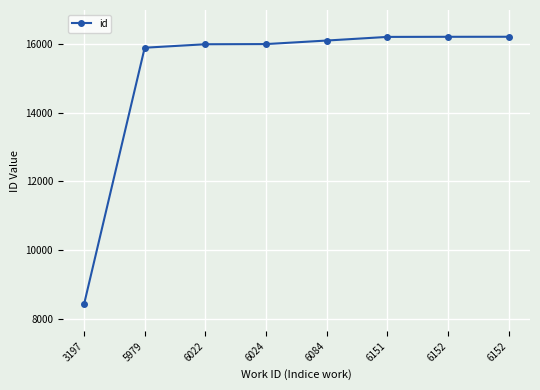

Where is the data nearest to the value 12317?

5979